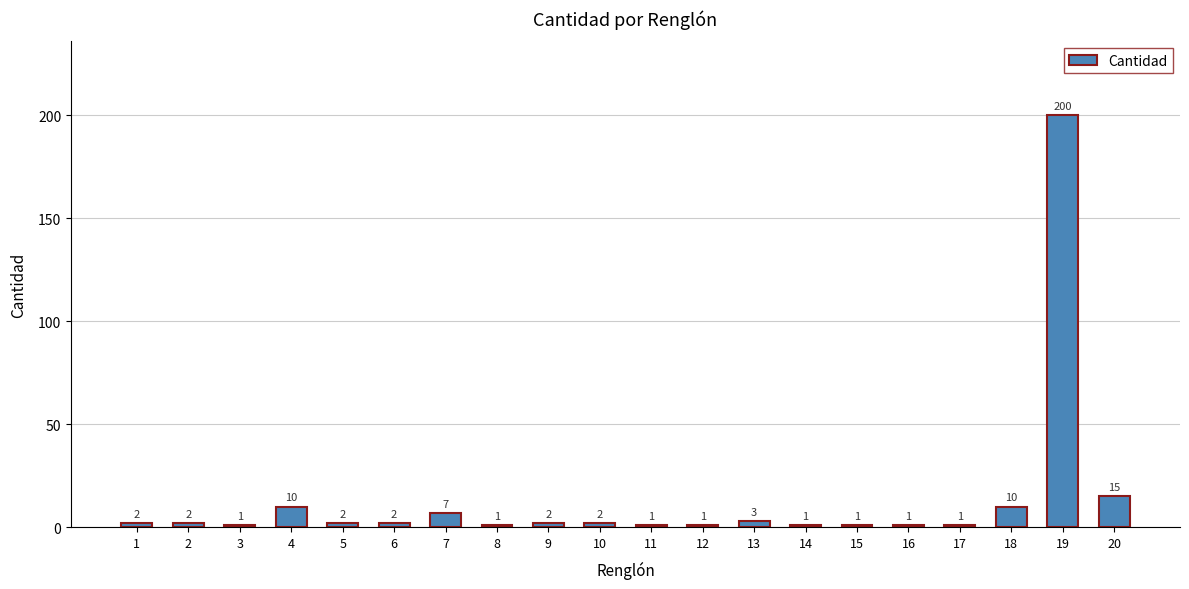

Reading left to right, transcribe all the data shown in this chart.

1=2	2=2	3=1	4=10	5=2	6=2	7=7	8=1	9=2	10=2	11=1	12=1	13=3	14=1	15=1	16=1	17=1	18=10	19=200	20=15